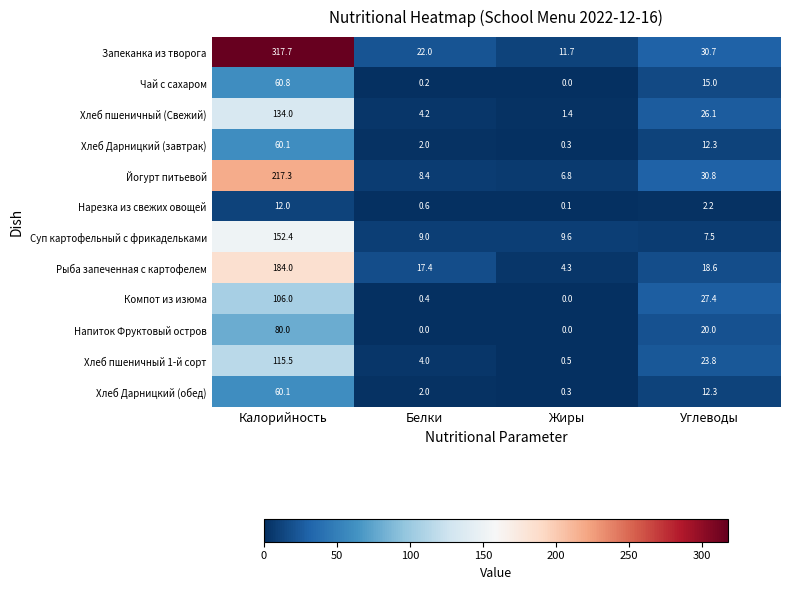

Is it true that Суп картофельный с фрикадельками equals 16.5 at Жиры?

False